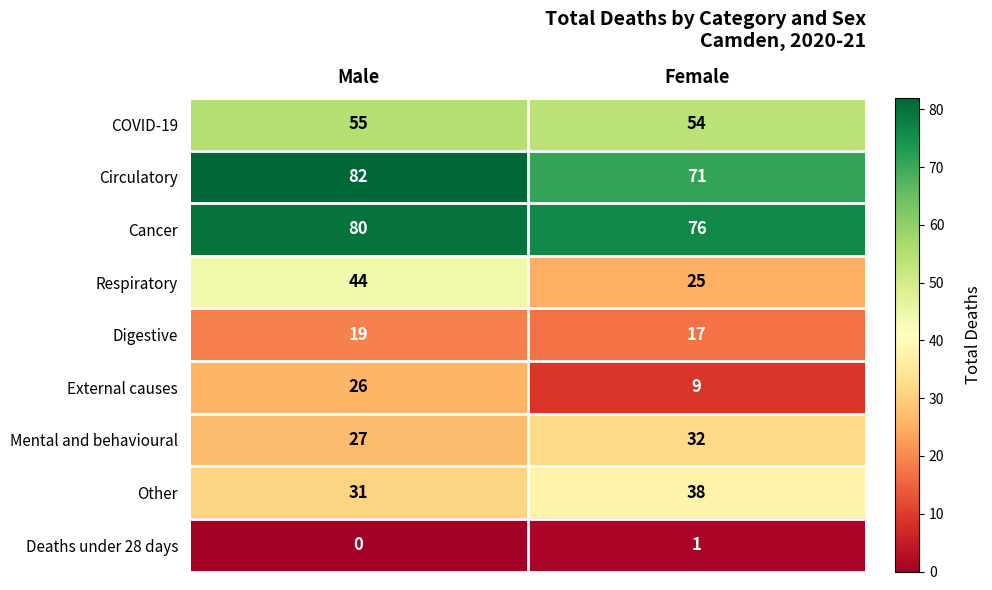

Which series has the largest range (max minus min)?

Respiratory